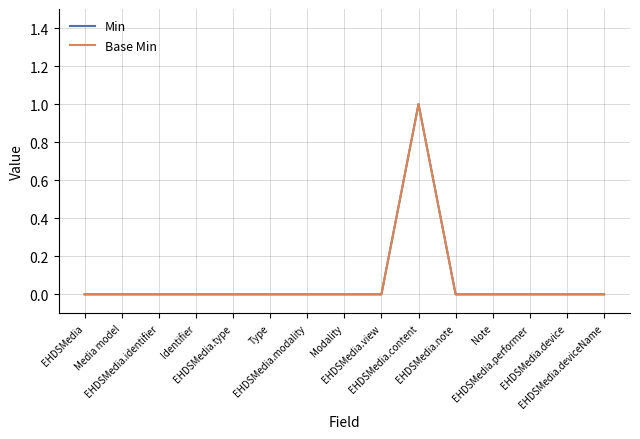

At EHDSMedia.identifier, list the series in order from smallest to largest.

Min, Base Min